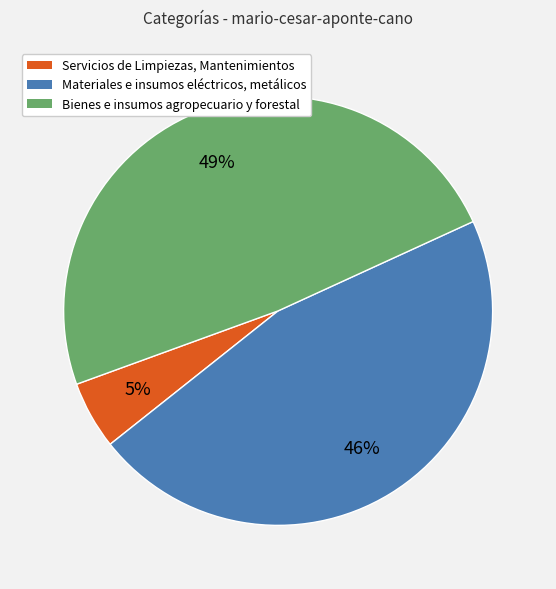

Rank the categories by value from lowest to highest.

Servicios de Limpiezas, Mantenimientos, Materiales e insumos eléctricos, metálicos, Bienes e insumos agropecuario y forestal